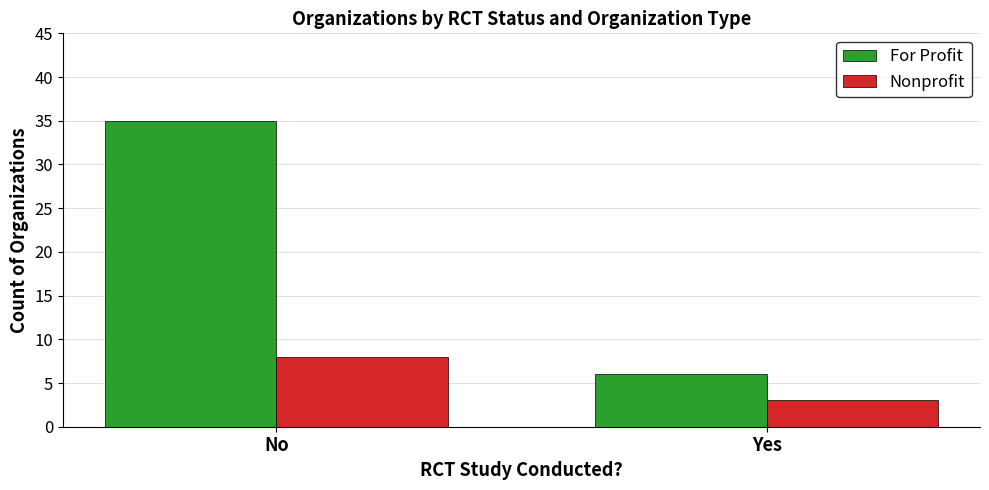

How many groups of bars are there?

2